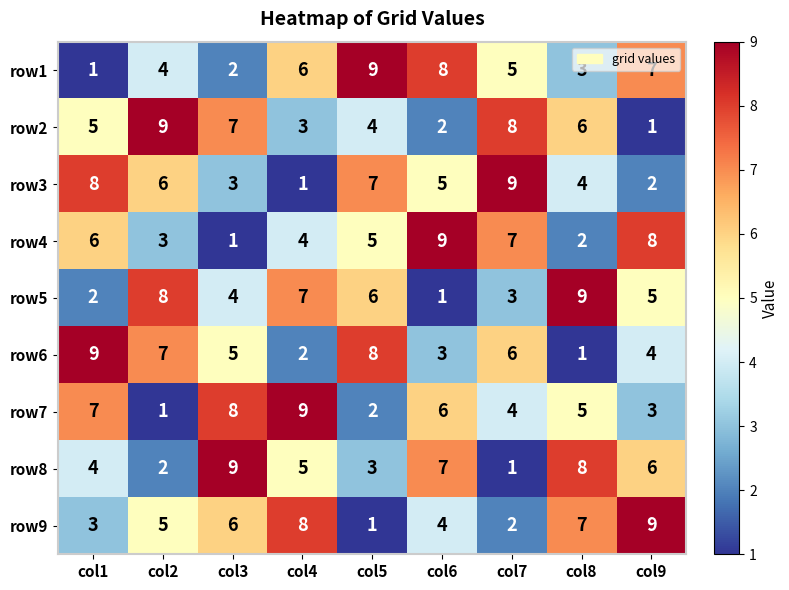

At how many categories does at least one series exceed 2?

9